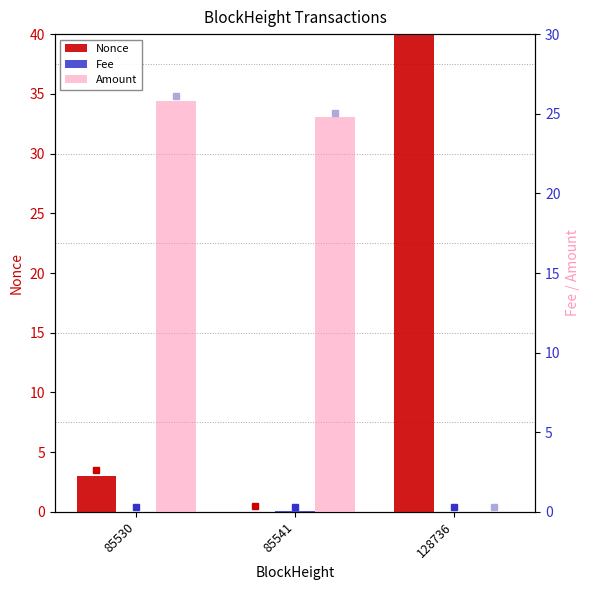

At 85541, list the series in order from largest to smallest.

Amount, Fee, Nonce